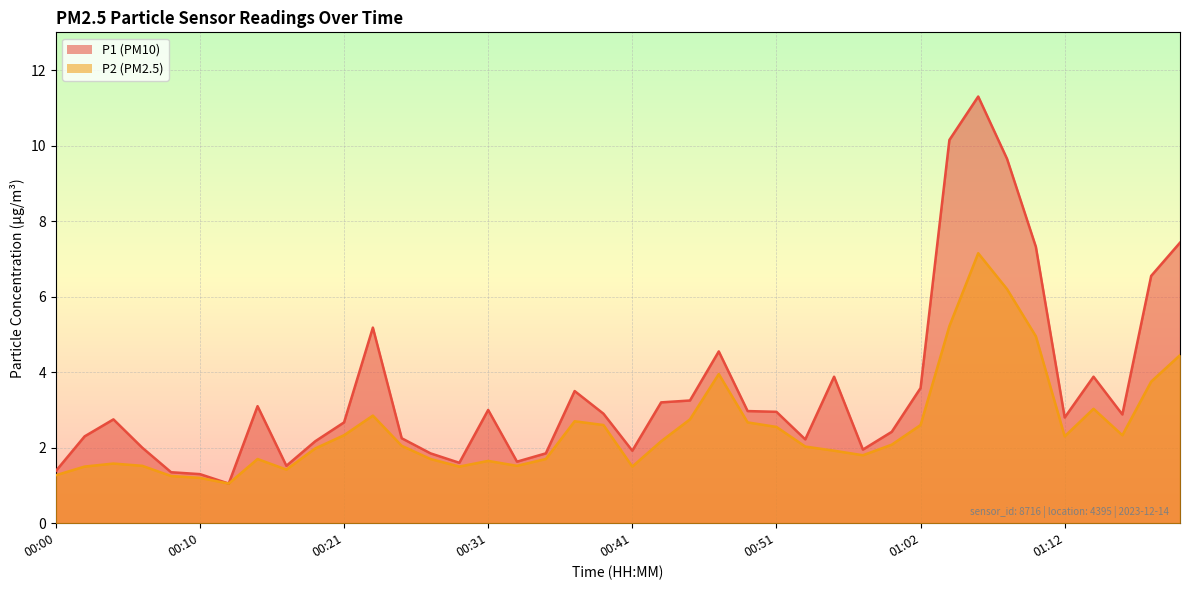

How many series are shown in this chart?

2